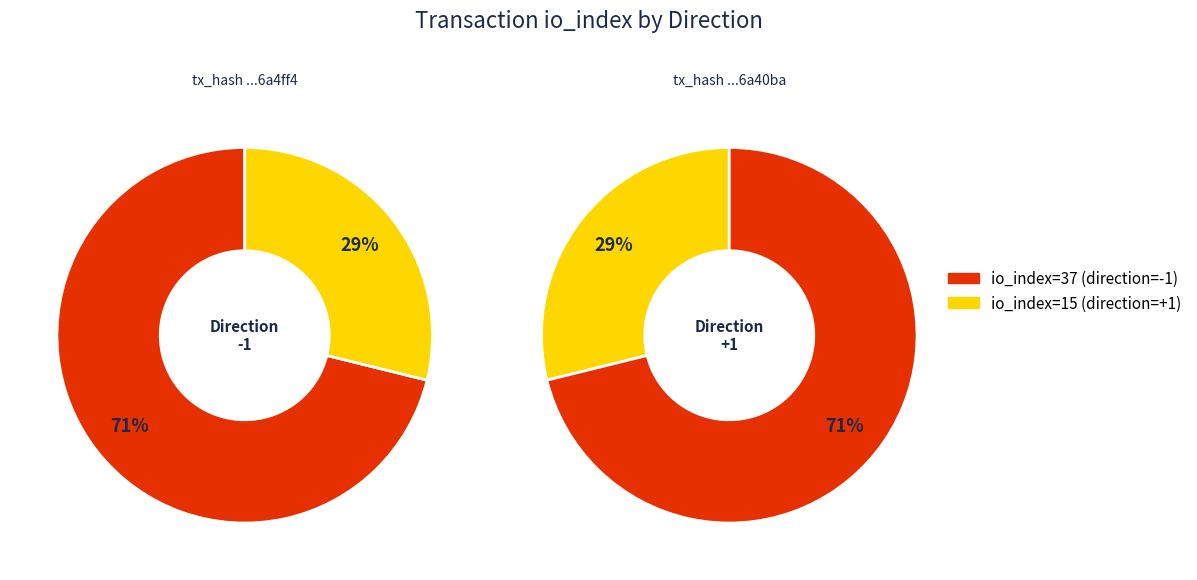

True or false: direction=-1 (io_index=37) accounts for 83% of the total.

False